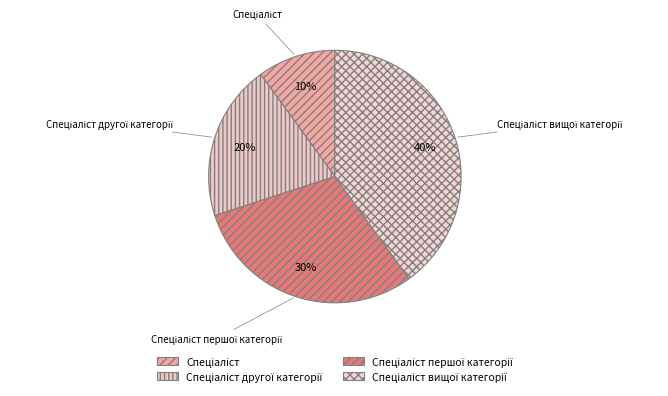

Is there any slice that represents more than half of the pie?

No